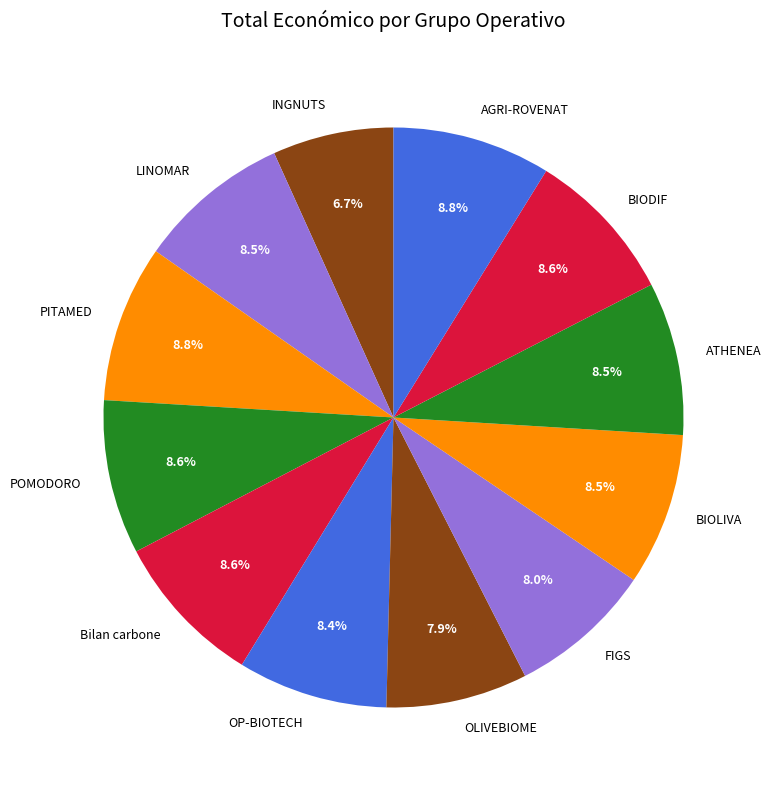

Between INGNUTS and OLIVEBIOME, which is larger?

OLIVEBIOME